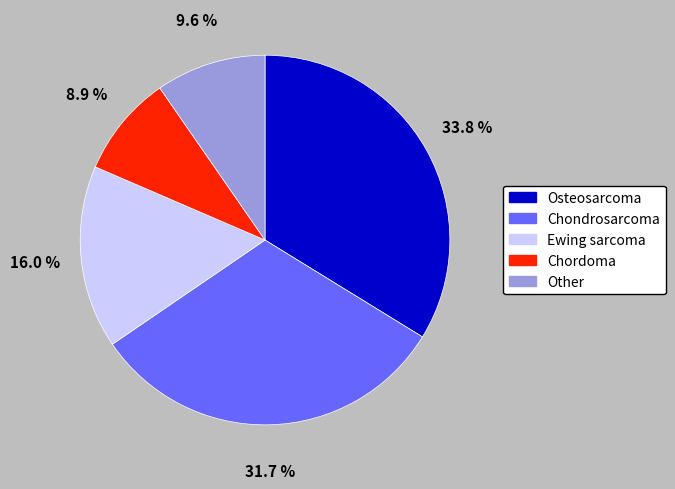

Count the number of slices in the pie.

5